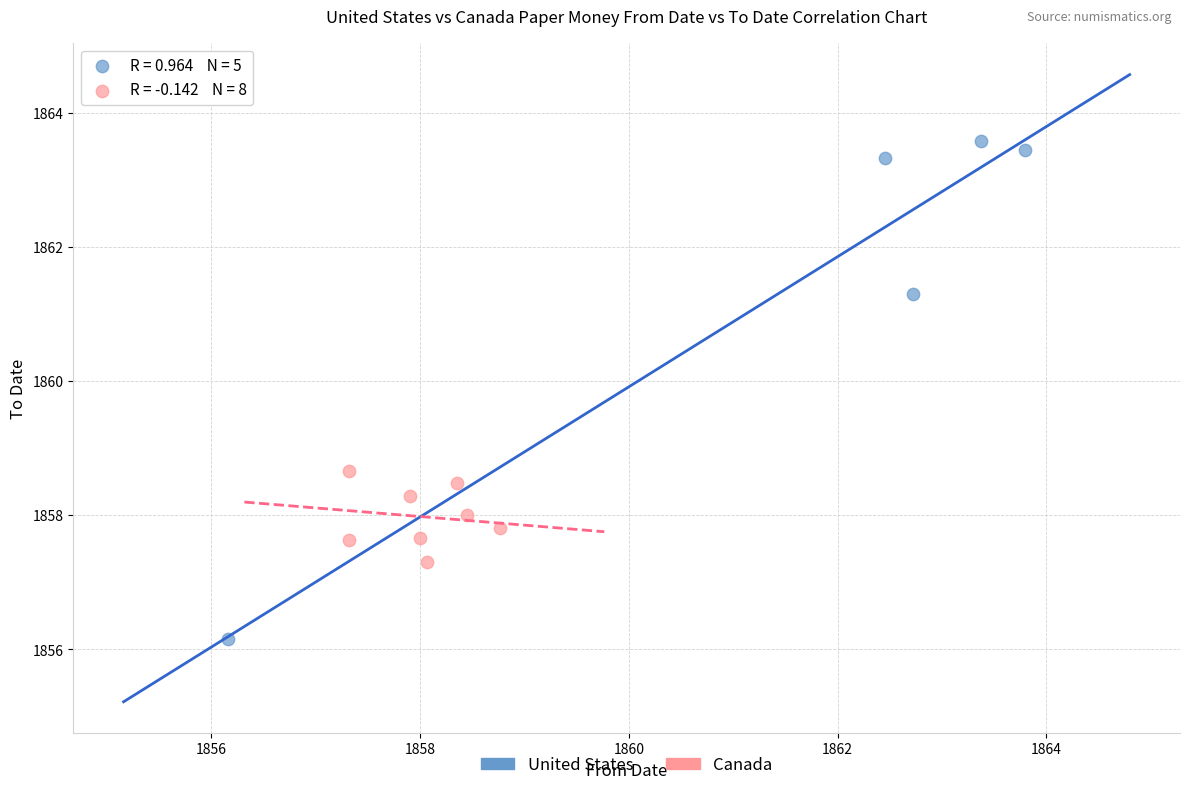

Which series reaches the minimum Y coordinate?

United States